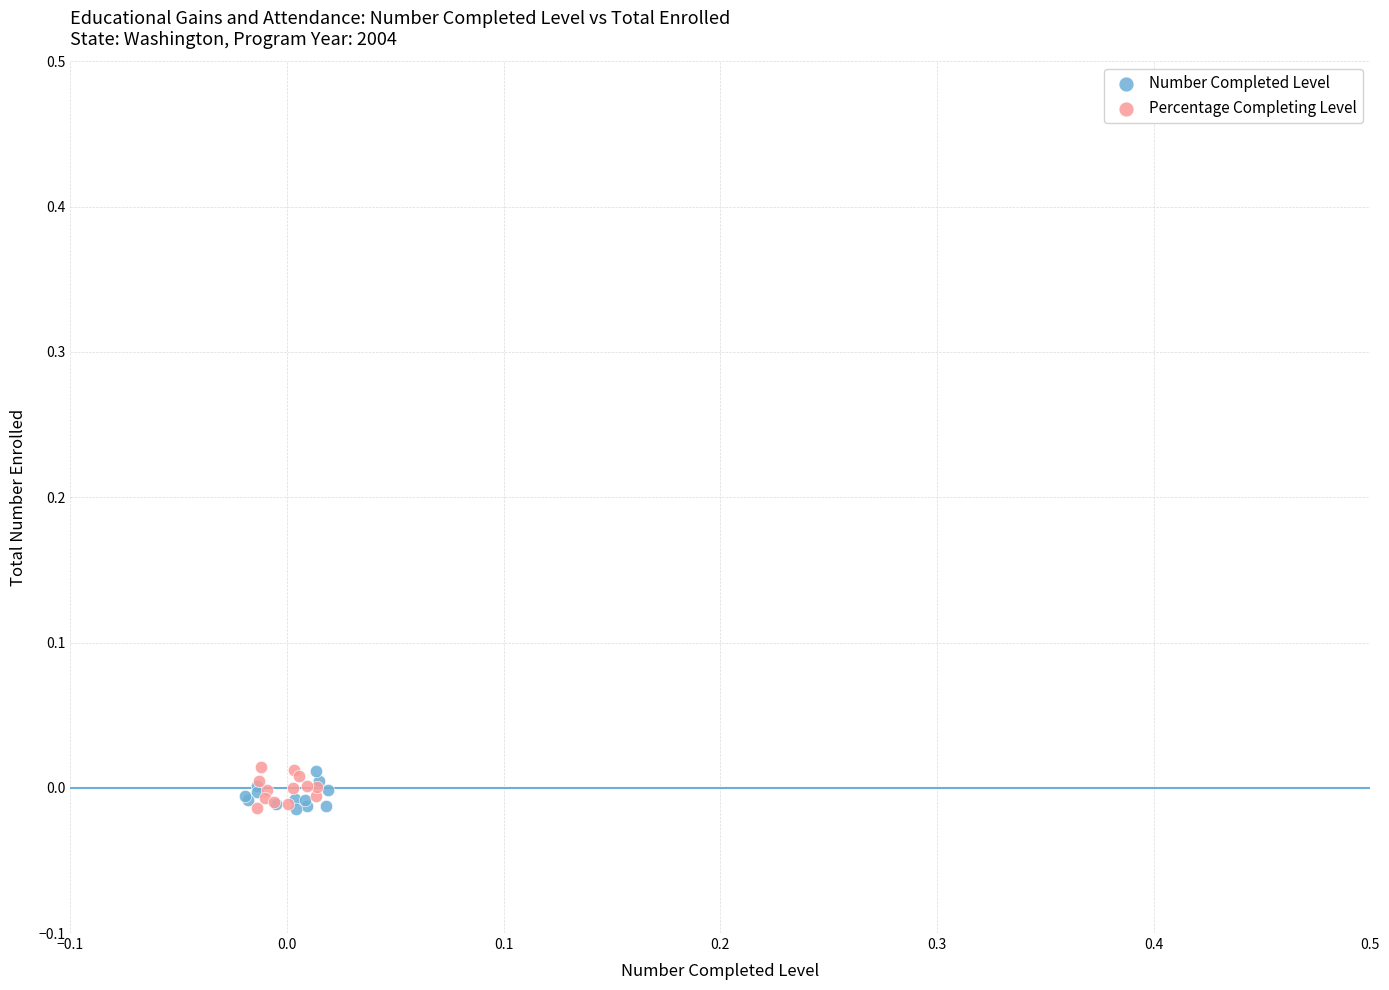

Which series has the widest spread of Y values?

Percentage Completing Level